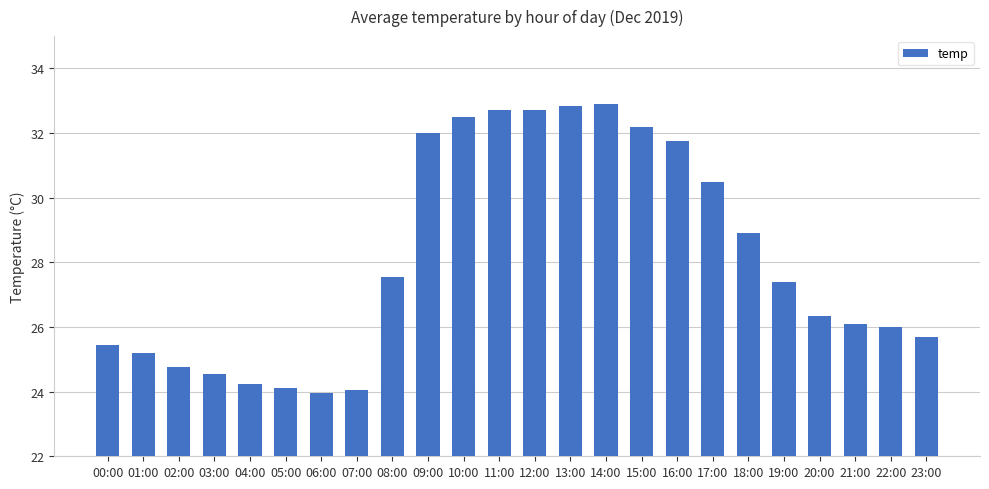

What is the difference between the second highest and minimum values?

8.9